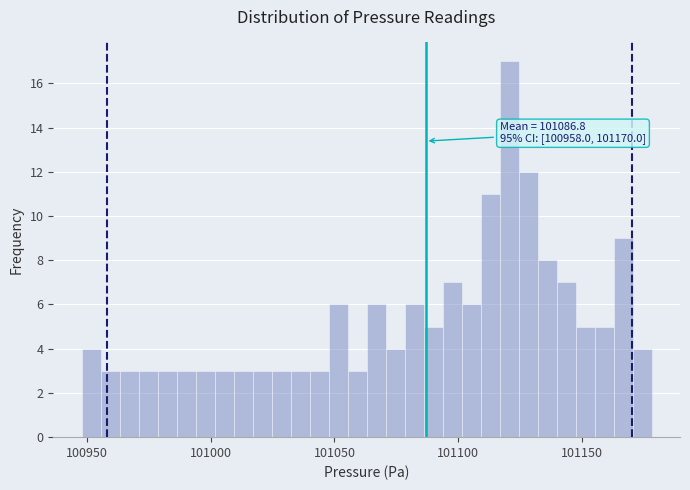

Read against the x-axis, roughly where is the centre of the tallest bar?

101120